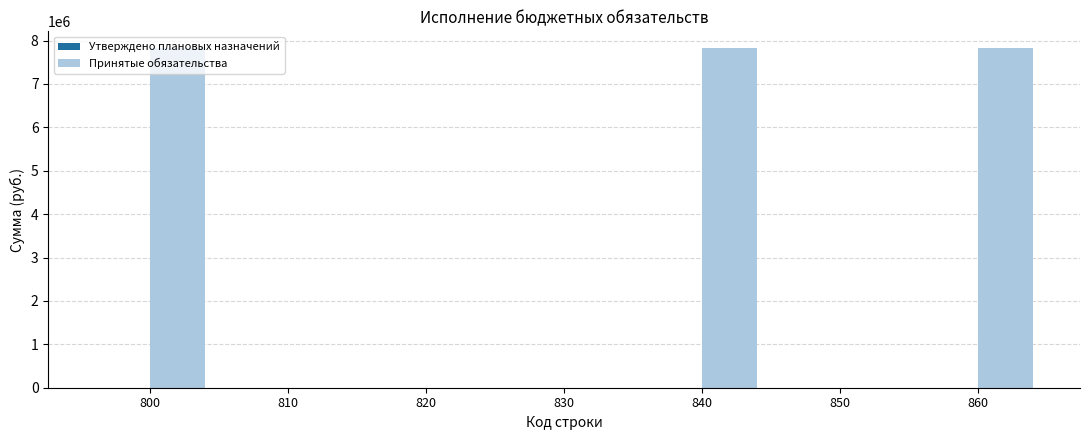

What is the change in value from 830 to 860?

+7820660.1